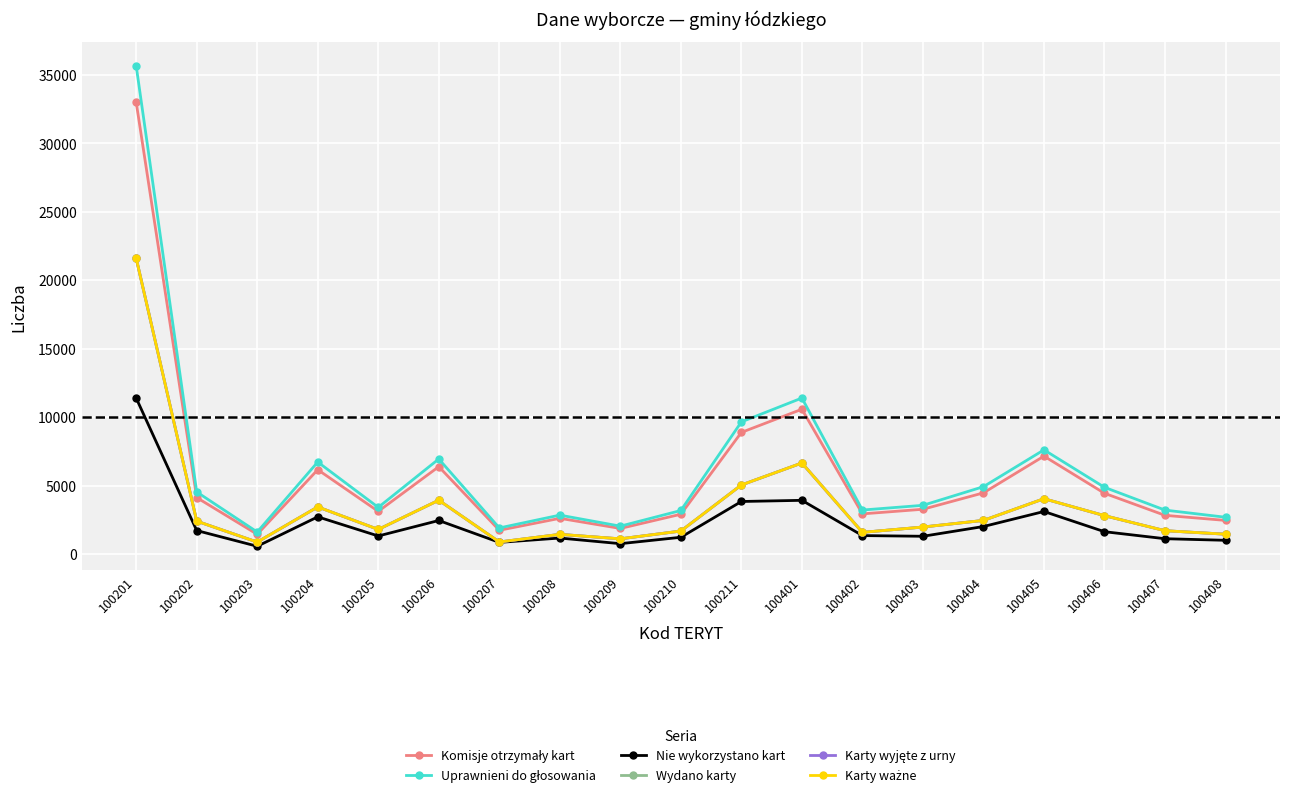

Which label corresponds to the largest value in the chart?

100201